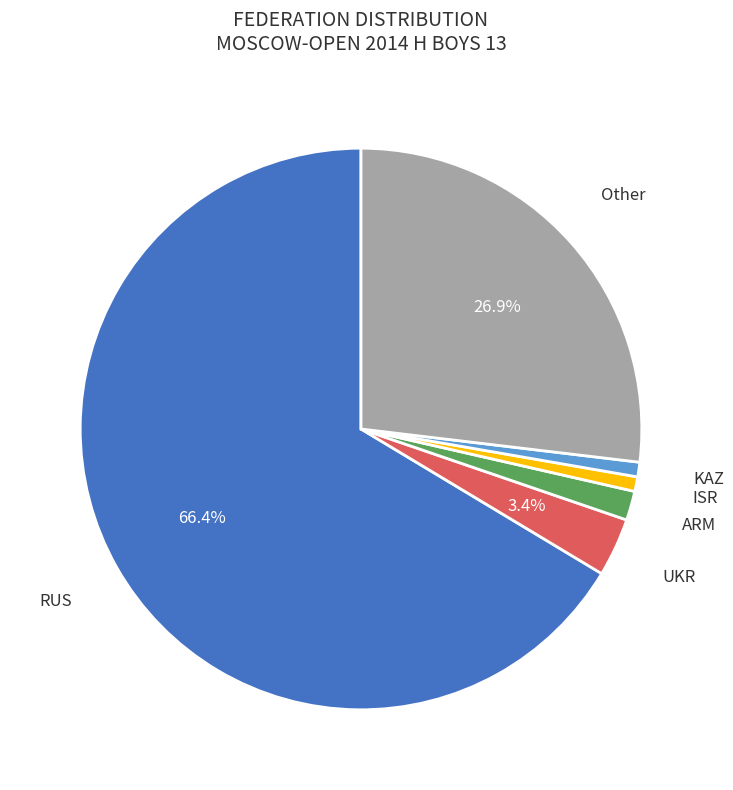

Is there a majority slice in this chart?

Yes